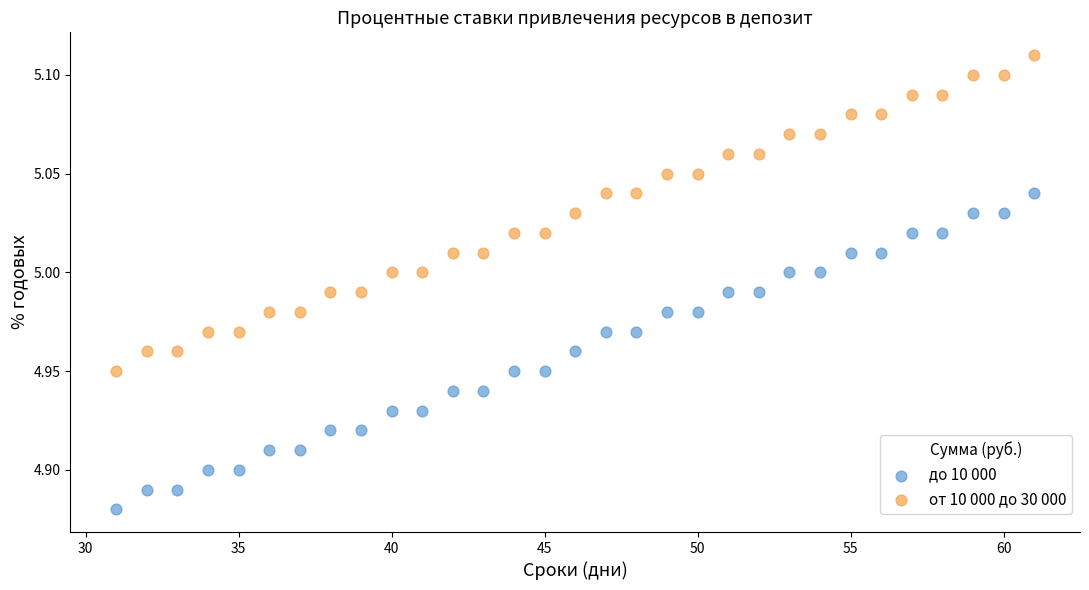

Which series reaches the minimum Y coordinate?

до 10 000